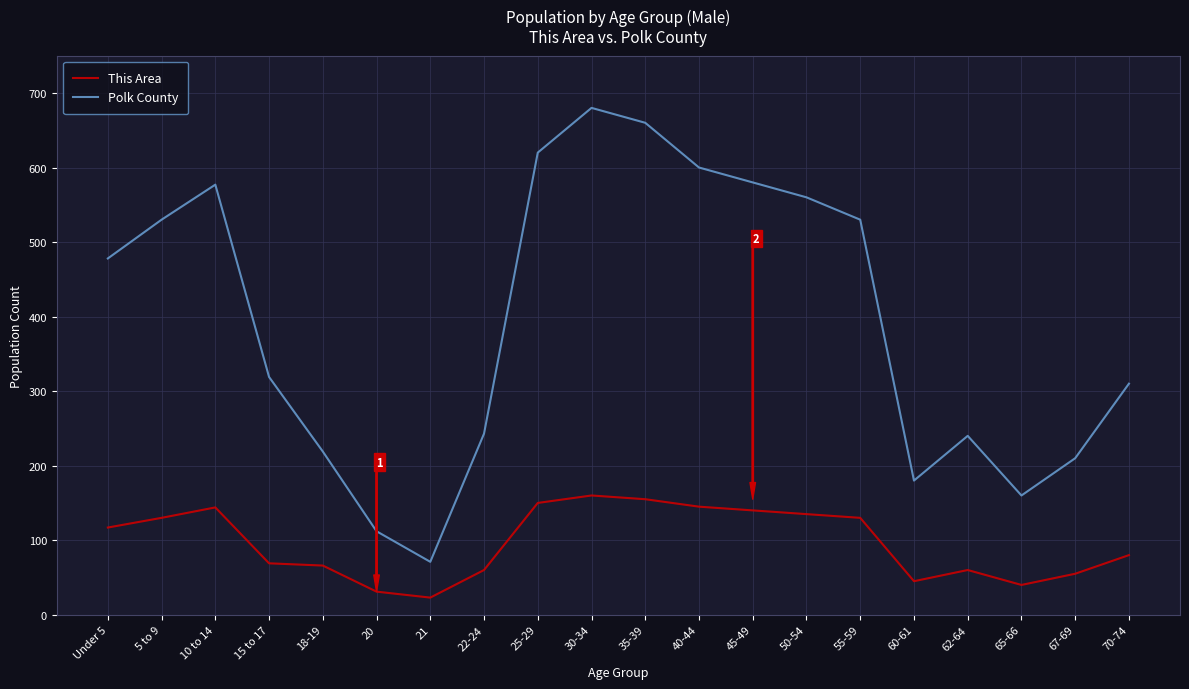

At 21, list the series in order from smallest to largest.

This Area, Polk County